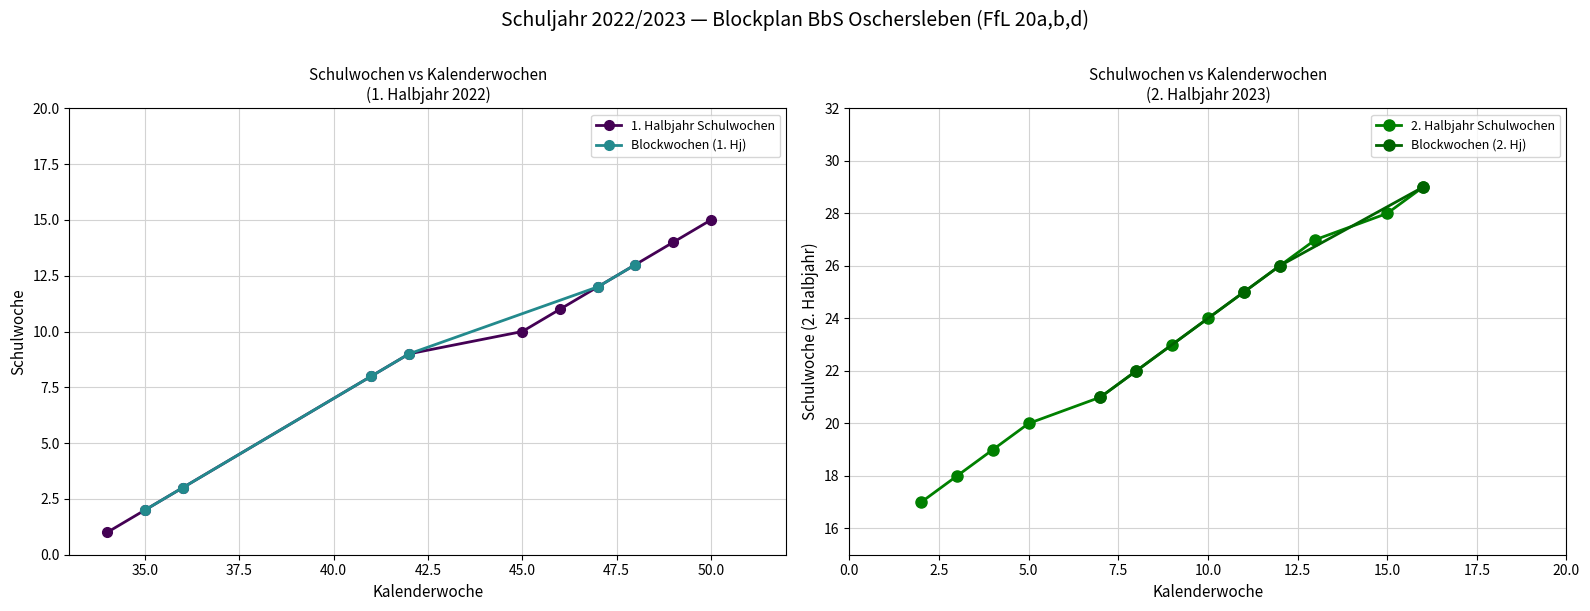

What is the spread (max minus min) of values at 40?

4